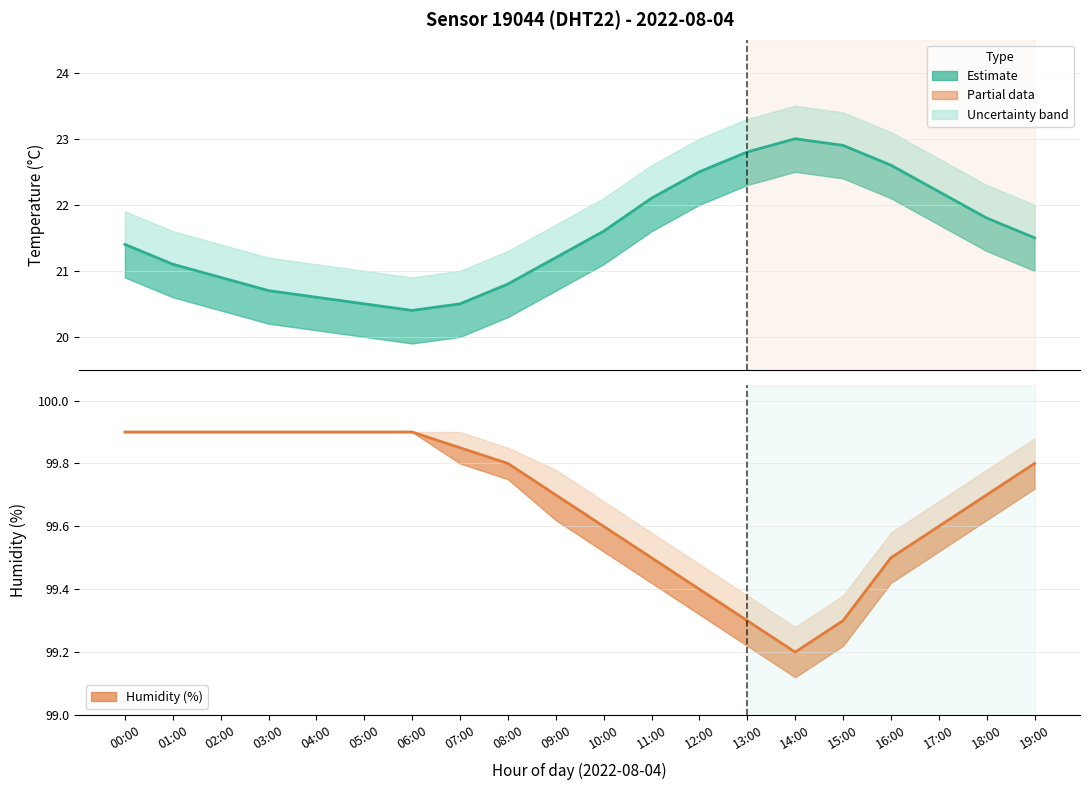

List the series in order of their peak value, highest first.

humidity, humidity_upper, humidity_lower, temp_upper, temperature, temp_lower